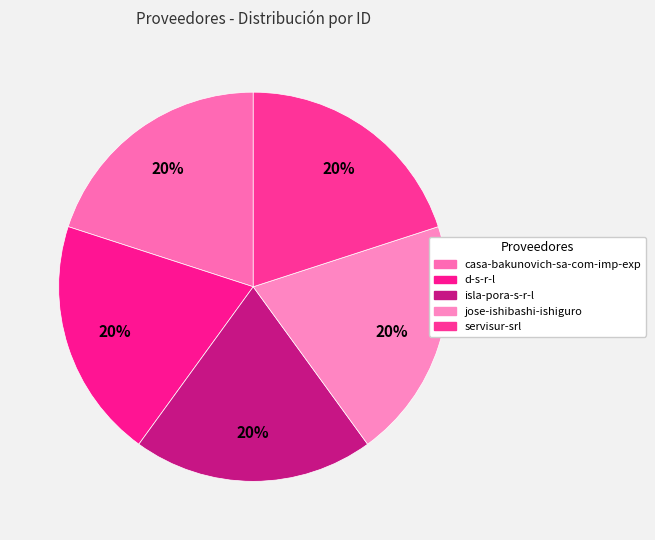

Which has a higher value, isla-pora-s-r-l or jose-ishibashi-ishiguro?

jose-ishibashi-ishiguro